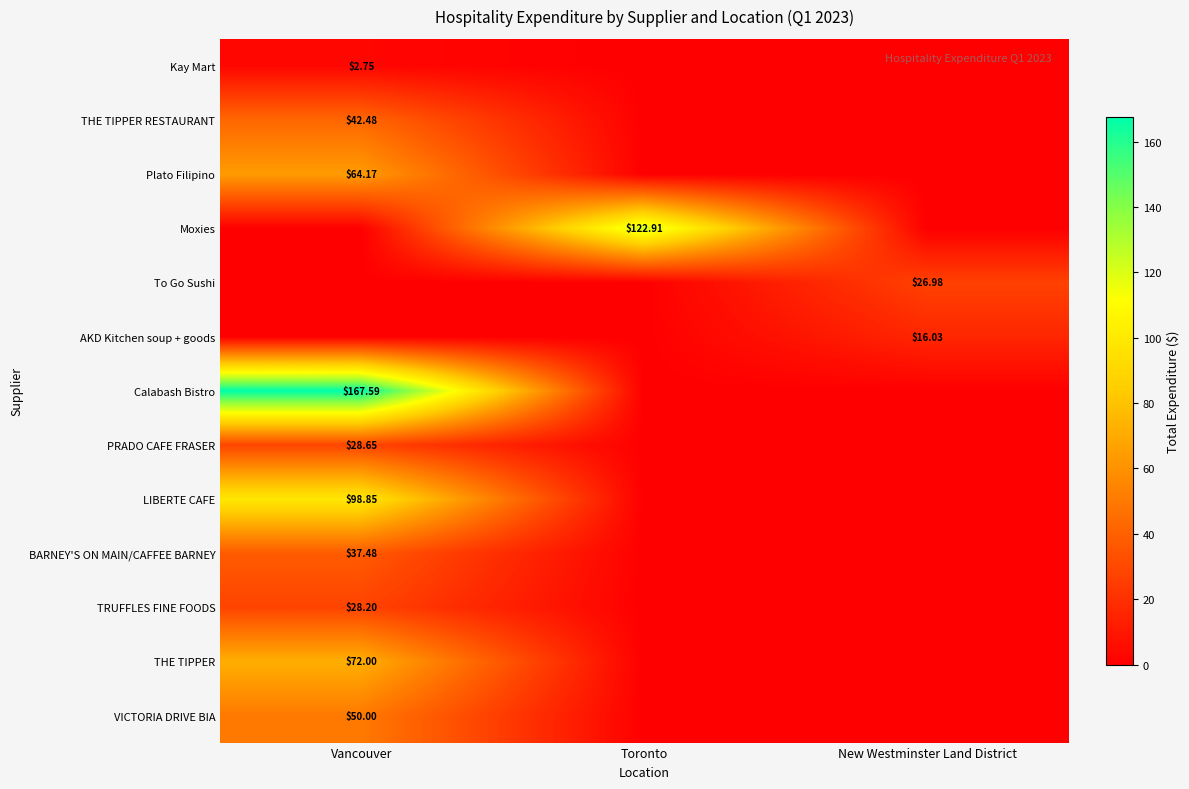

Is the value of Moxies at Toronto greater than the value of AKD Kitchen soup + goods at New Westminster Land District?

Yes